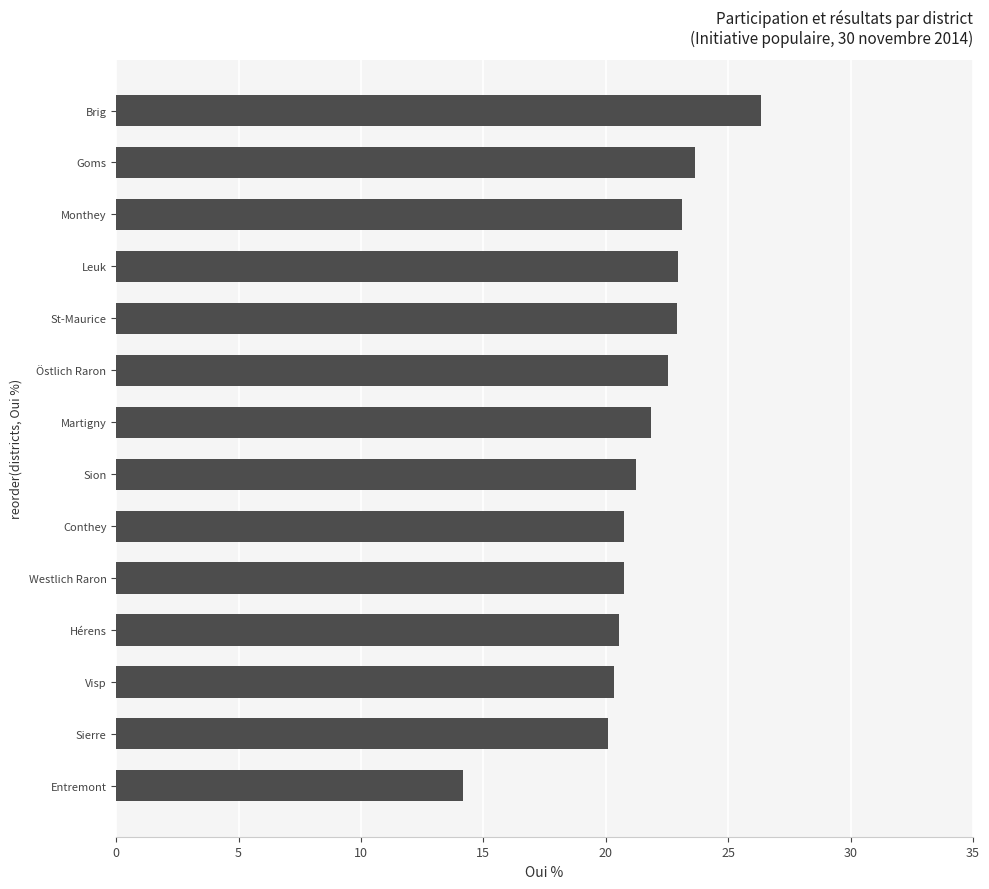

What is the change in value from Entremont to Martigny?

+7.7